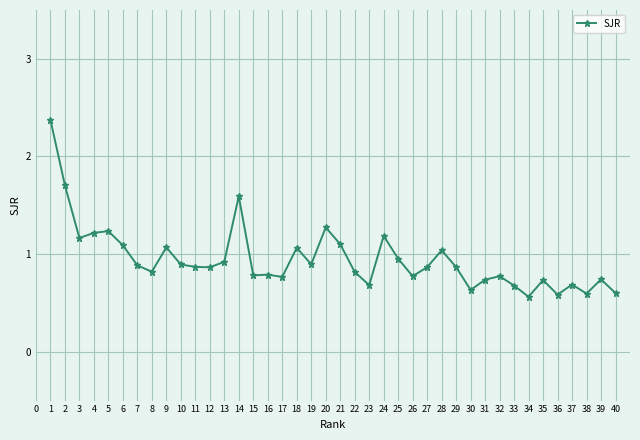

What is the approximate value at 6?

1.1